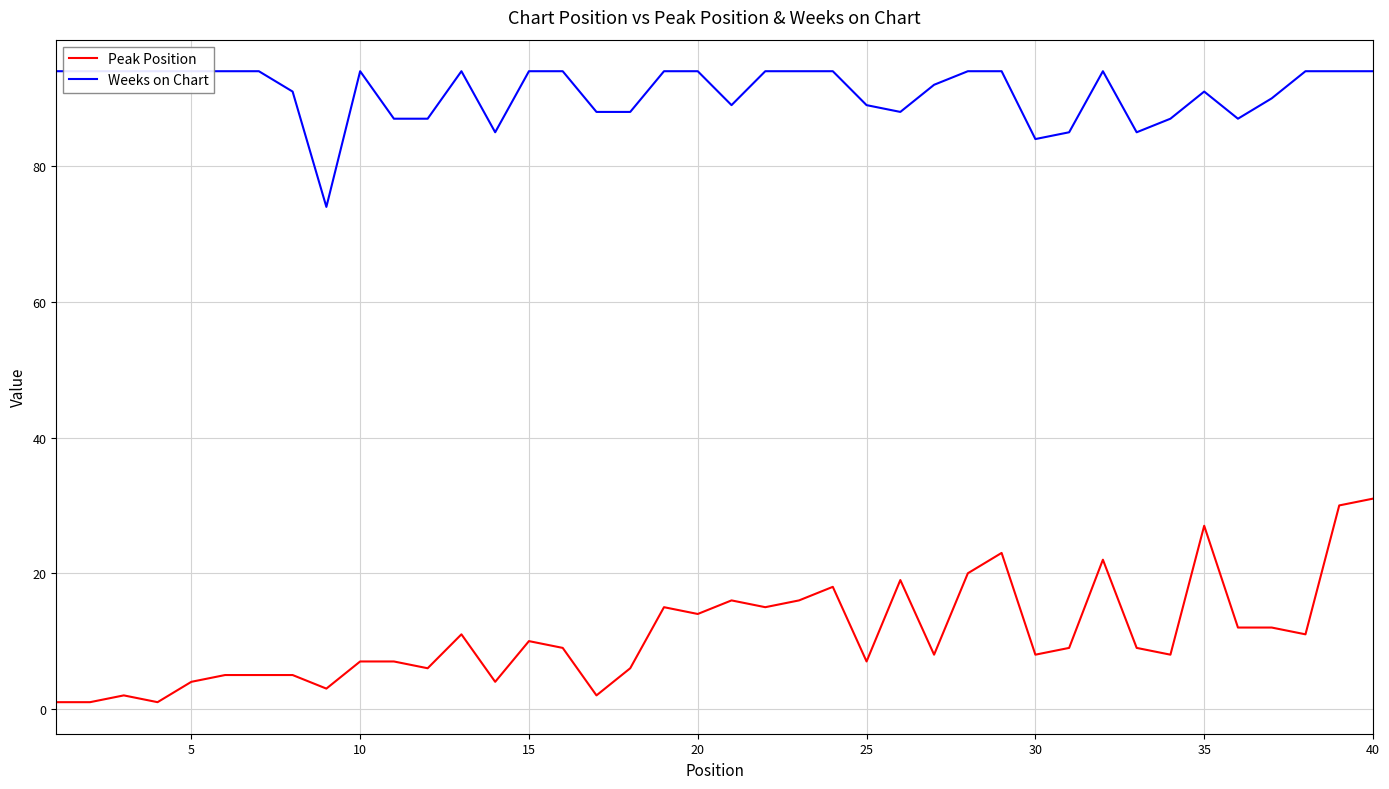

Rank the series by their average value, from highest to lowest.

Weeks on Chart, Peak Position